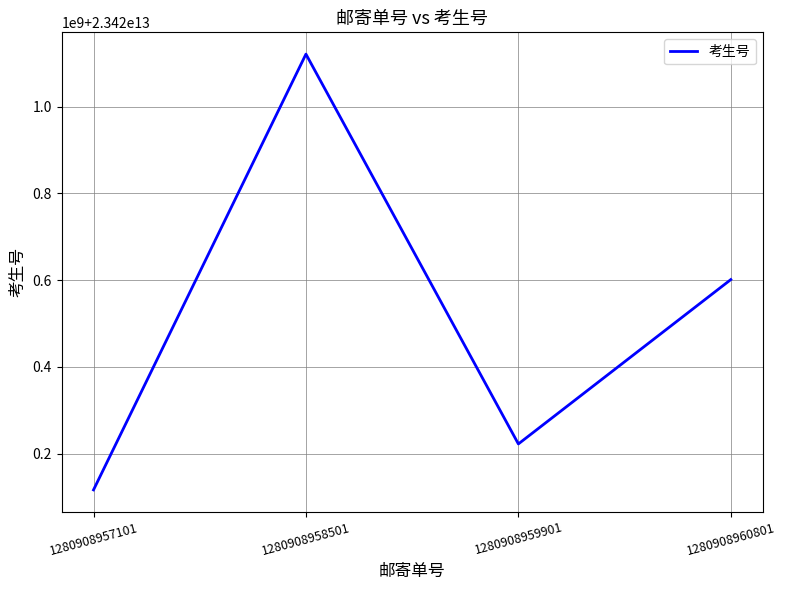

The chart shows a value of 23420601152481 at 1280908960801. True or false?

True